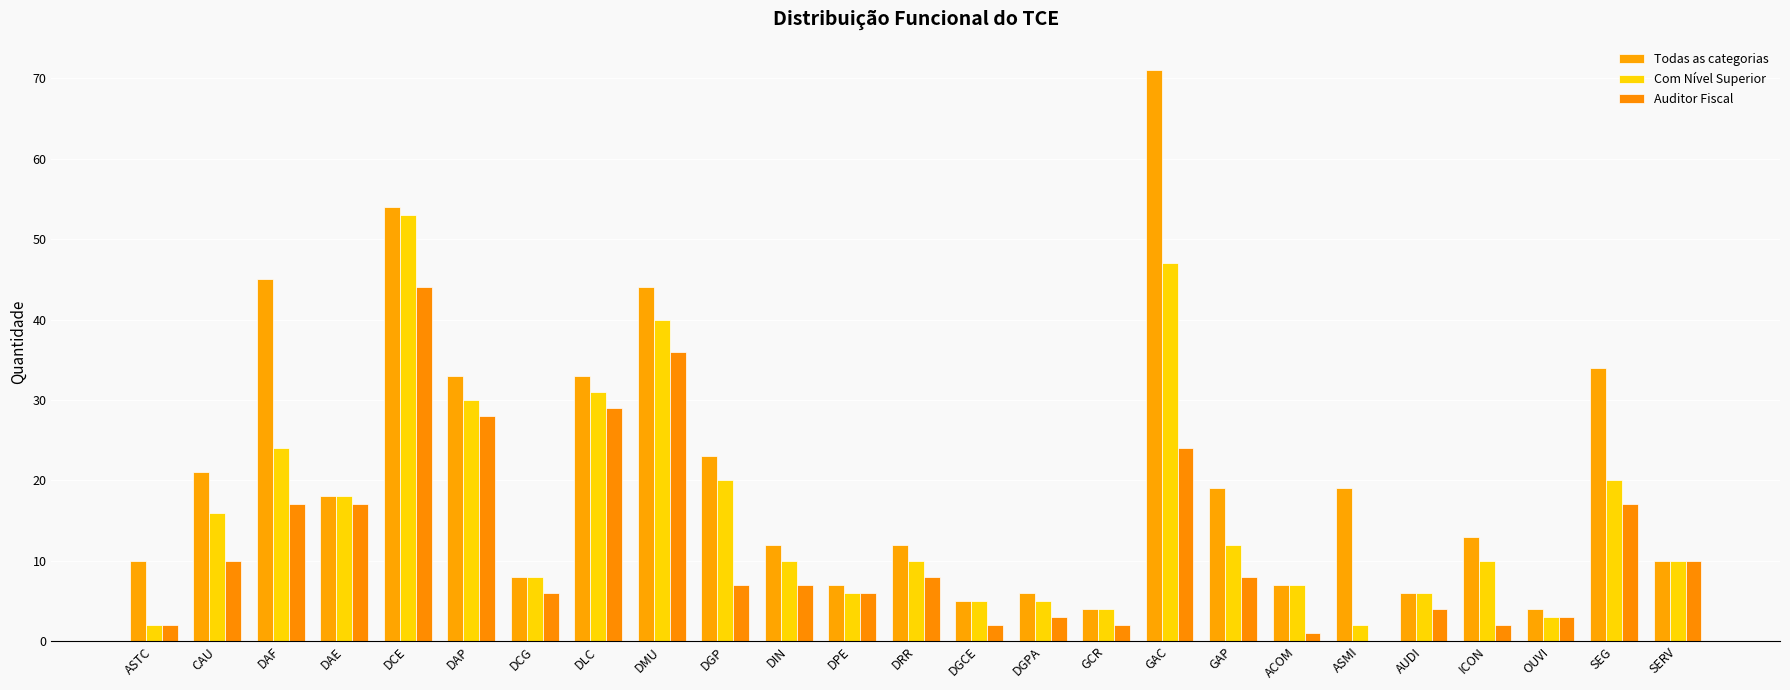

Which series has the largest total across all categories?

Todas as categorias